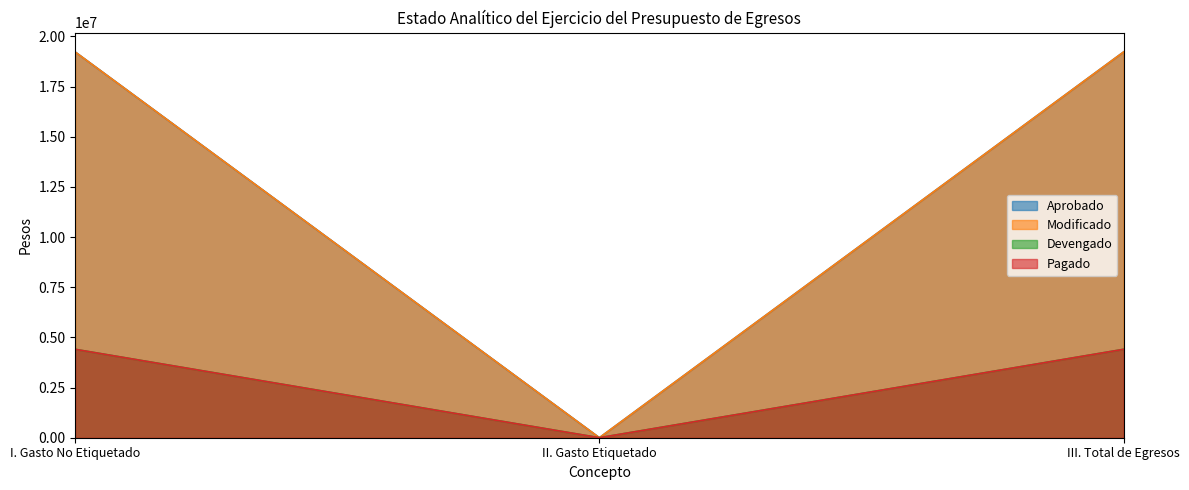

The Pagado series shows 2540557 at III. Total de Egresos. True or false?

False